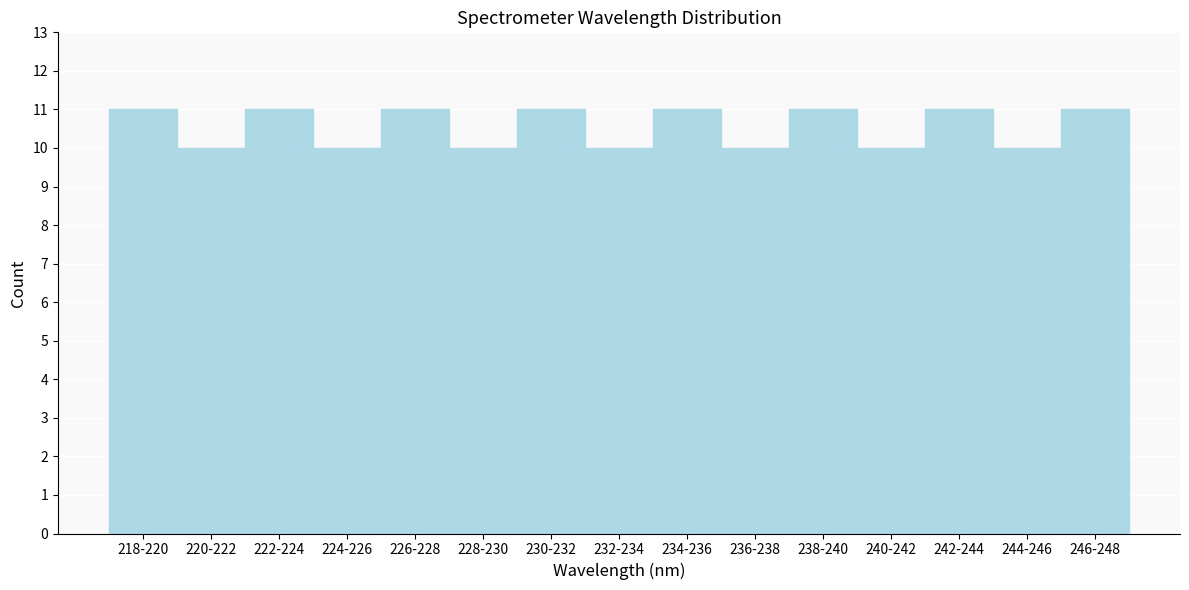

Reading left to right, transcribe all the data shown in this chart.

11	10	11	10	11	10	11	10	11	10	11	10	11	10	11